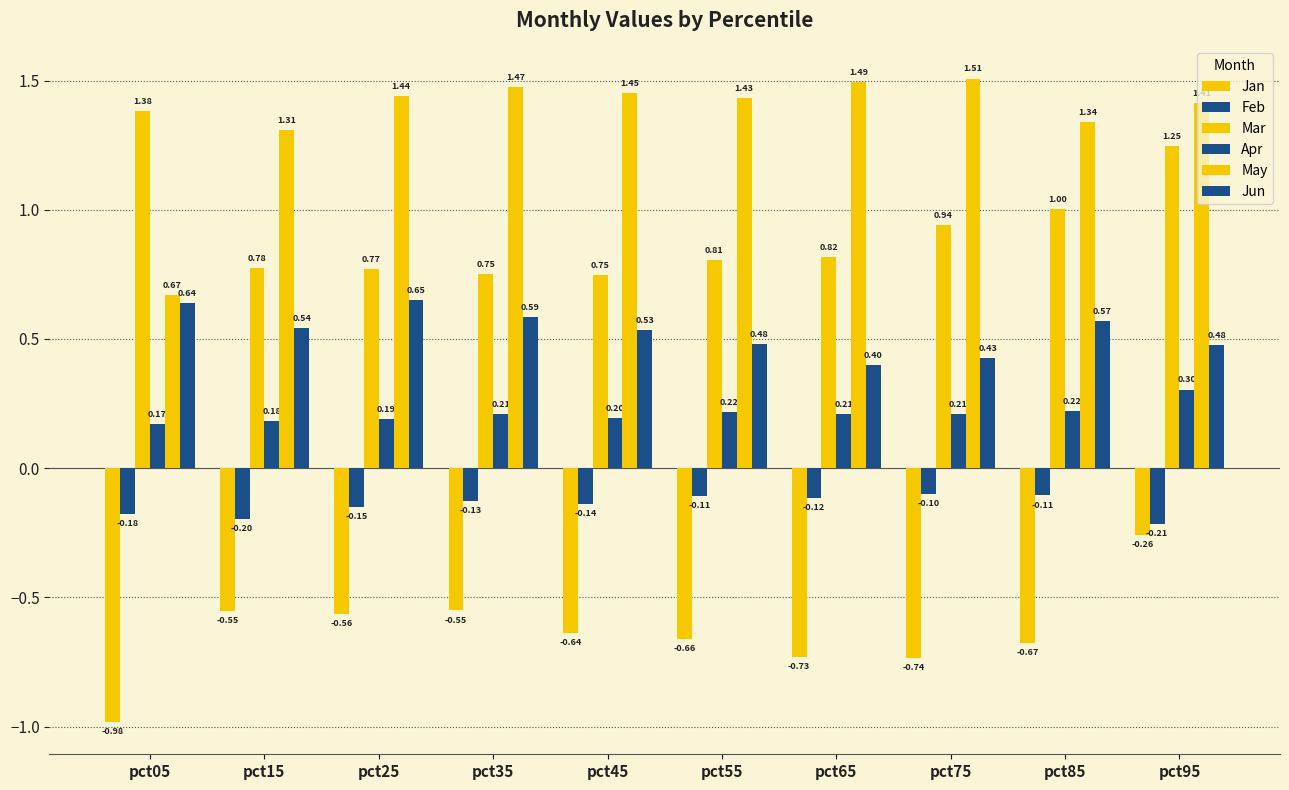

Is the value of Mar at pct95 greater than the value of Apr at pct55?

Yes